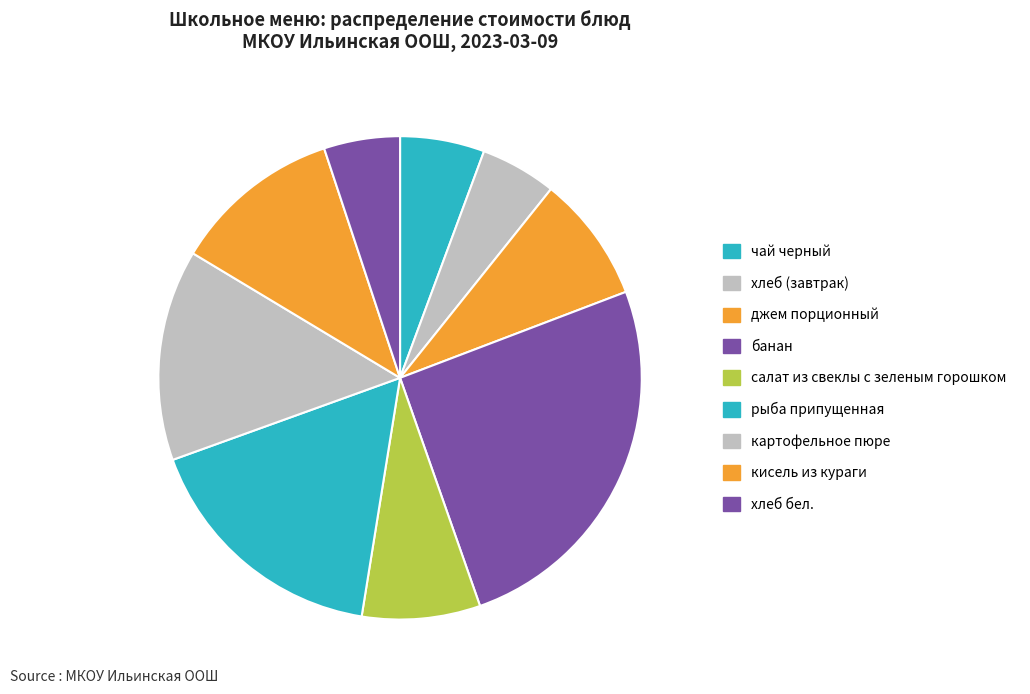

Count the number of slices in the pie.

9